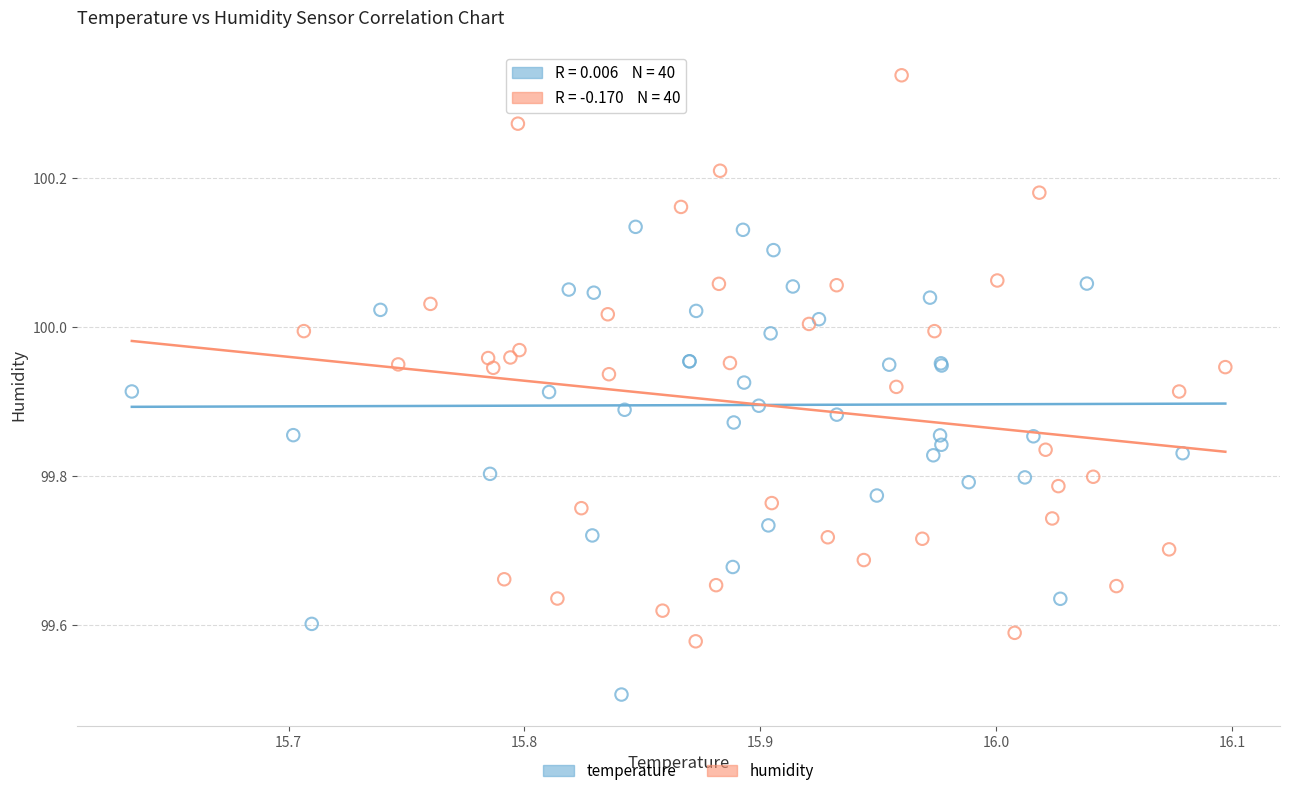

Which series contains the highest Y value?

humidity